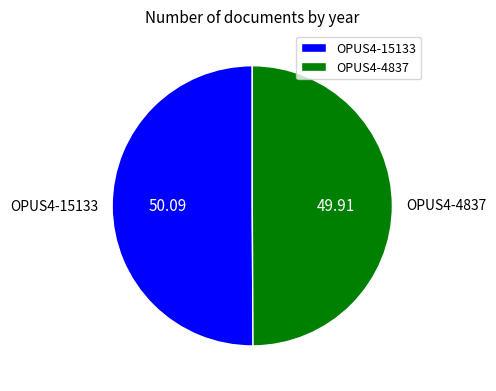

Approximately how many times larger is the value at OPUS4-15133 compared to OPUS4-4837?

1.0